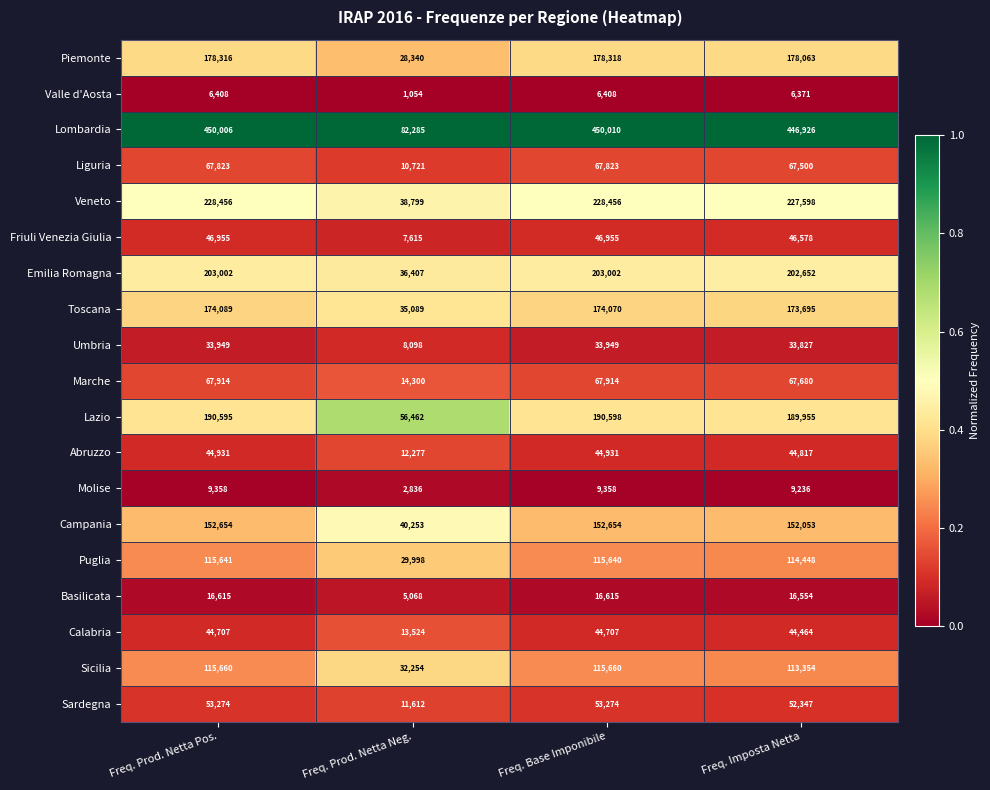

Is it true that Calabria equals 44707 at Freq. Base Imponibile?

True